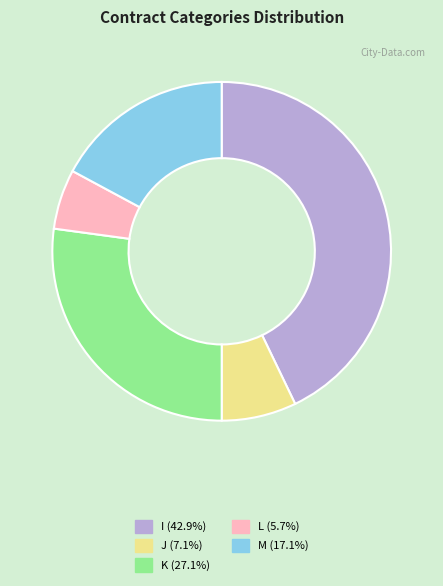

Is there any slice that represents more than half of the pie?

No